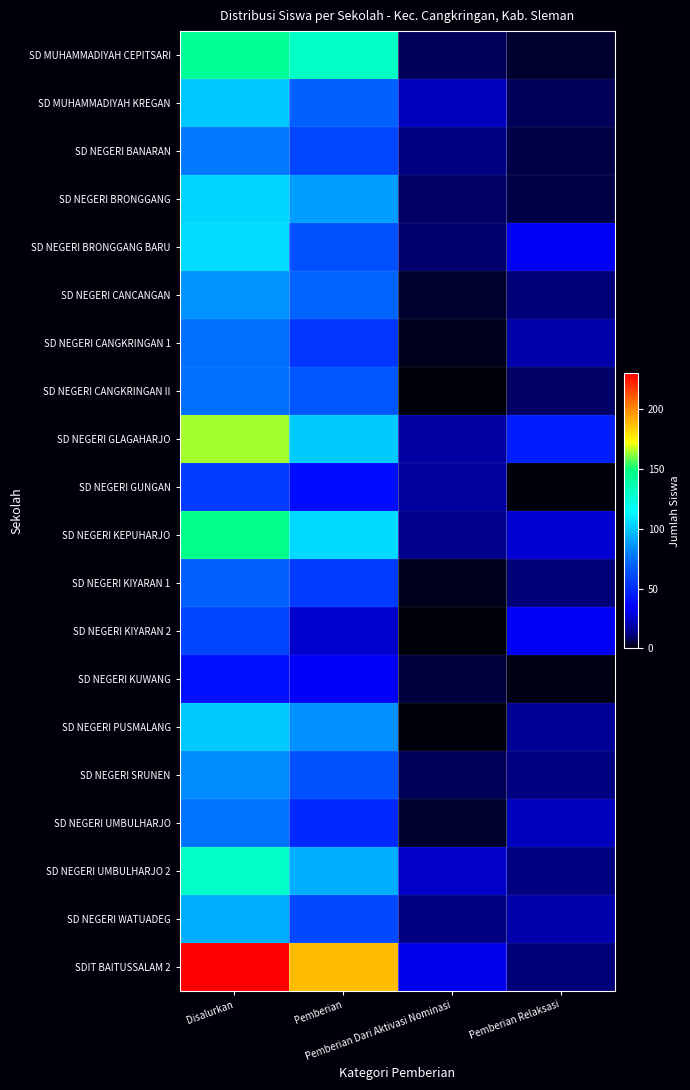

Count the number of data series in this chart.

20